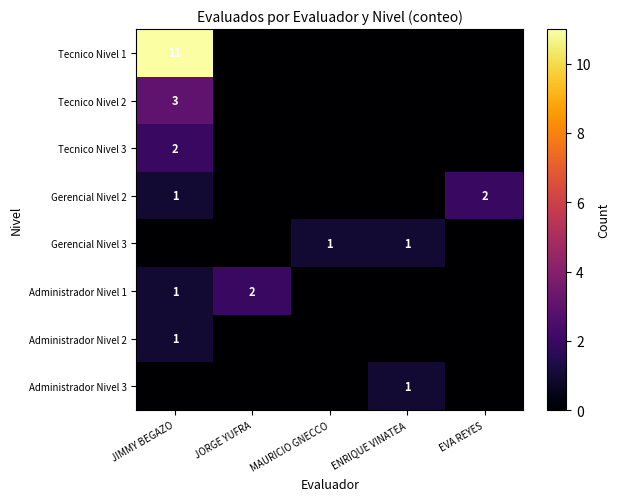

True or false: Tecnico Nivel 3 has a value of 3 at JIMMY BEGAZO.

False